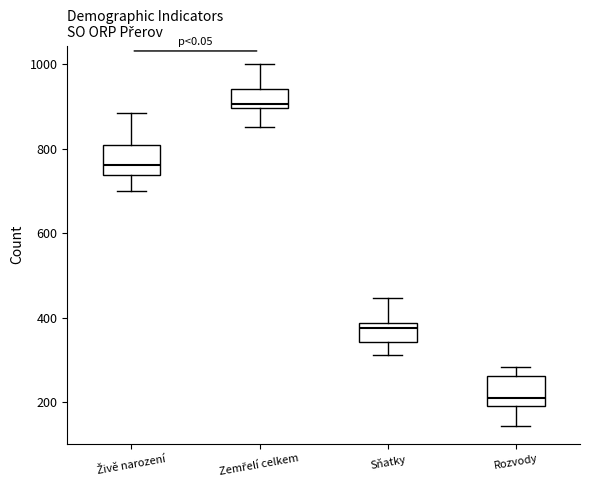

Reading left to right, transcribe this box plot: for each box, give where its median line is, the range the box spans, and where its two whiskers end, as read against the y-axis. The values are not printed on the chart, so give them approximately, as read against the axis.

Živě narození: median 760, box 740 to 800, whiskers 700 to 880
Zemřelí celkem: median 900 (just above the box's lower edge), box 900 to 940, whiskers 860 to 1000
Sňatky: median 380 (just below the box's upper edge), box 340 to 380, whiskers 320 to 440
Rozvody: median 200 (just above the box's lower edge), box 200 to 260, whiskers 140 to 280